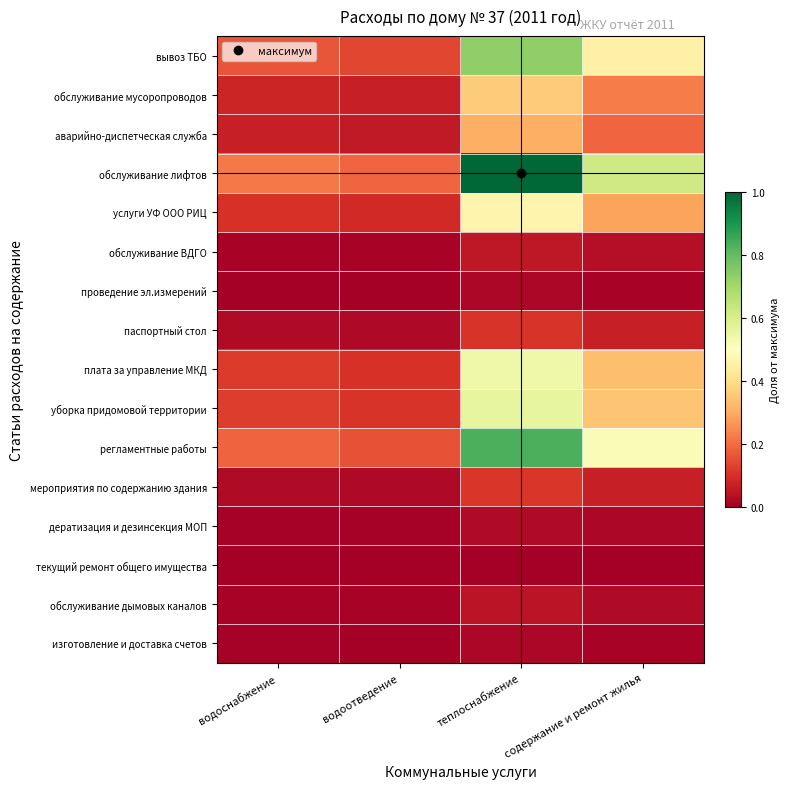

Count the number of data series in this chart.

16